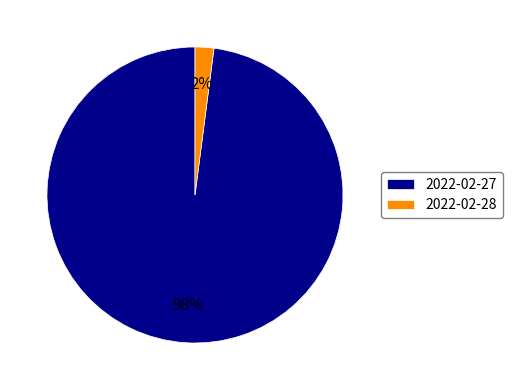

Rank the categories by value from highest to lowest.

2022-02-27, 2022-02-28